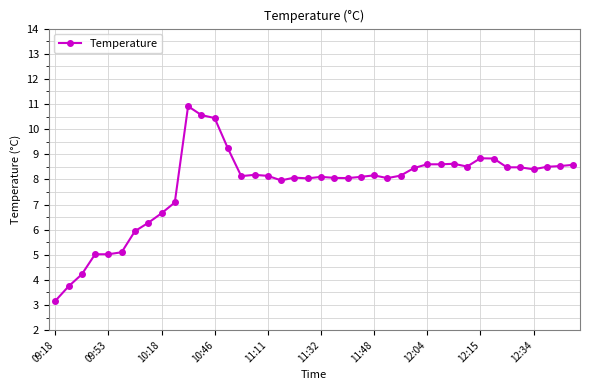

What is the value of the 13th point from the left?

10.4